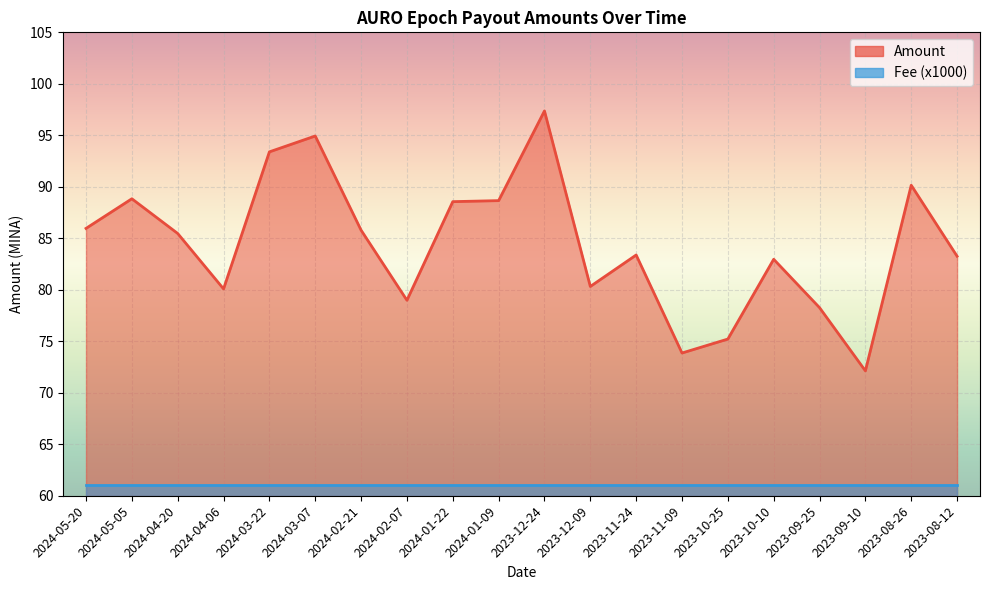

The chart shows a value of 21.0 at 2024-02-21. True or false?

False